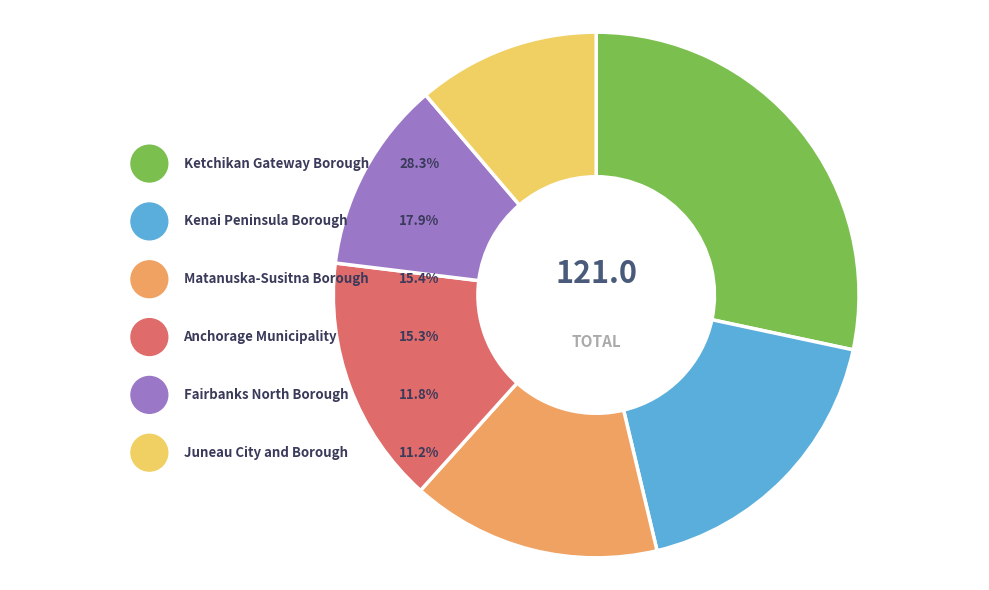

Is there any slice that represents more than half of the pie?

No